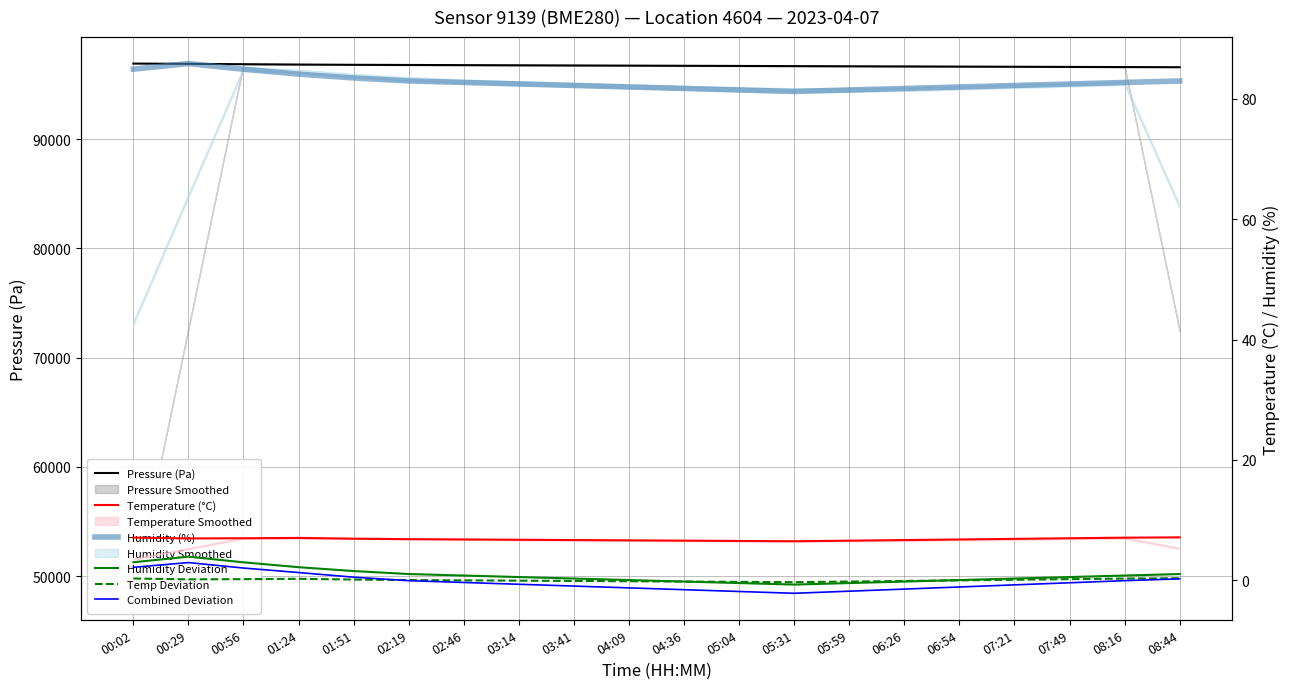

What is the difference between the maximum and second lowest values in the Humidity (%) series?

4.4